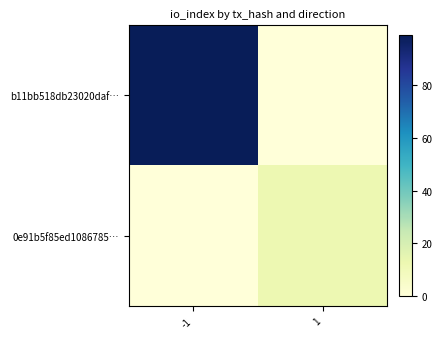

Which series has the largest total across all categories?

b11bb518db23020daf…